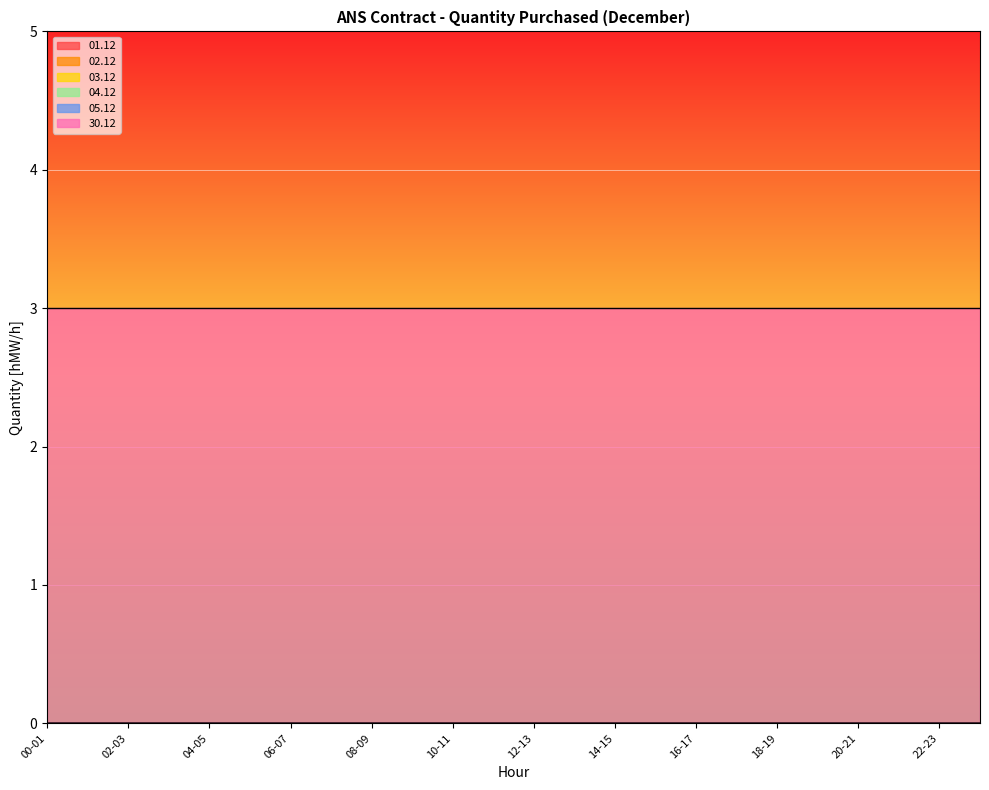

Rank the series by their maximum value, from lowest to highest.

01.12, 02.12, 03.12, 04.12, 05.12, 30.12